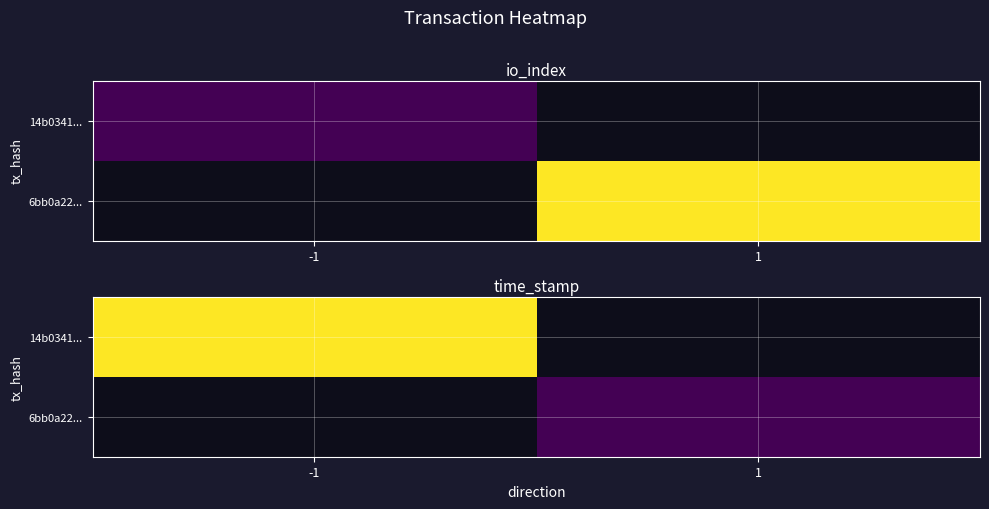

Which series has the largest total across all categories?

14b0341347932281b86b30266b5dace36fde9cd